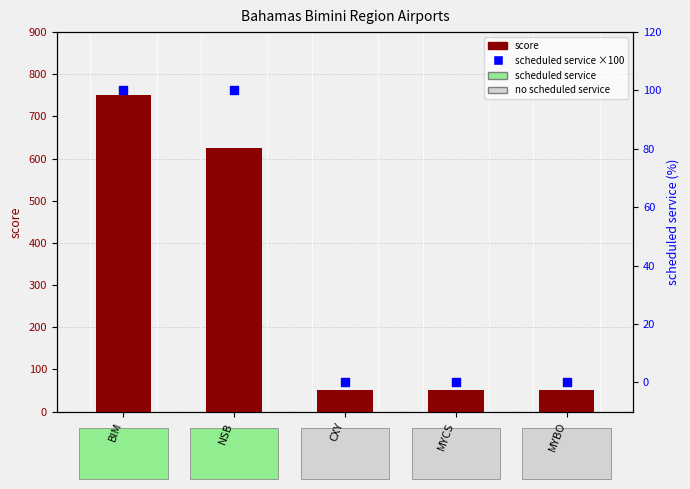

At how many categories does at least one series exceed 200?

2